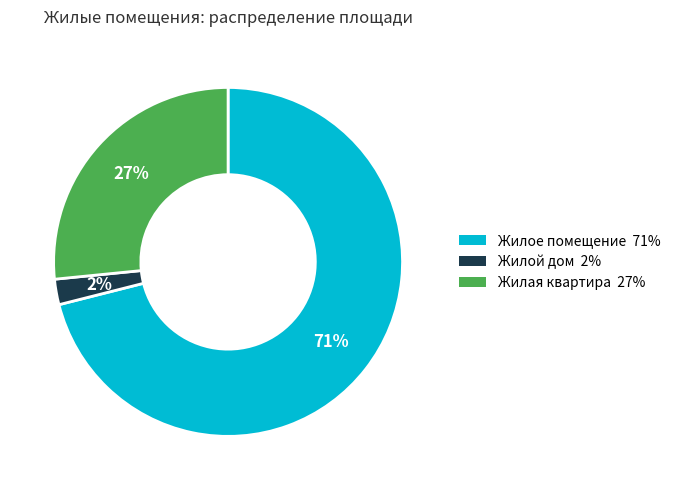

To the nearest percent, what percentage of the pie is Жилой дом?

2%